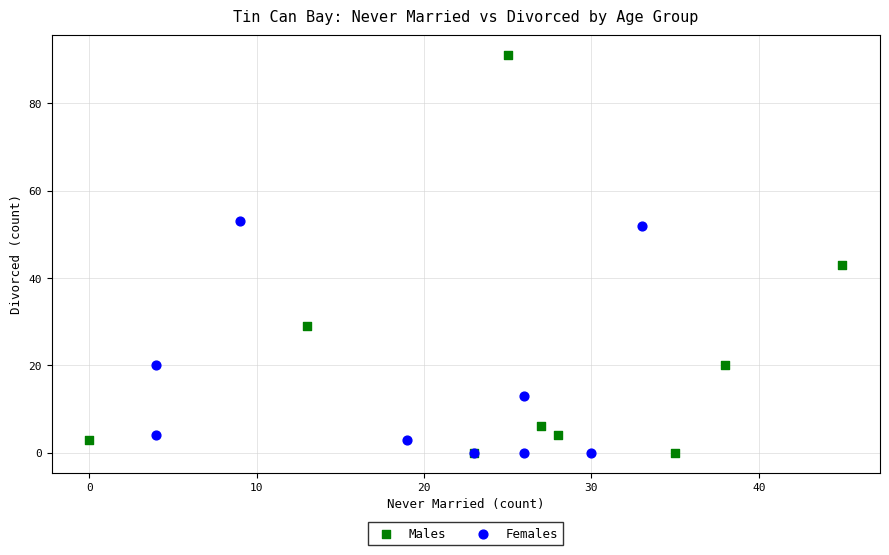

What are all the series names shown in the legend?

Males, Females